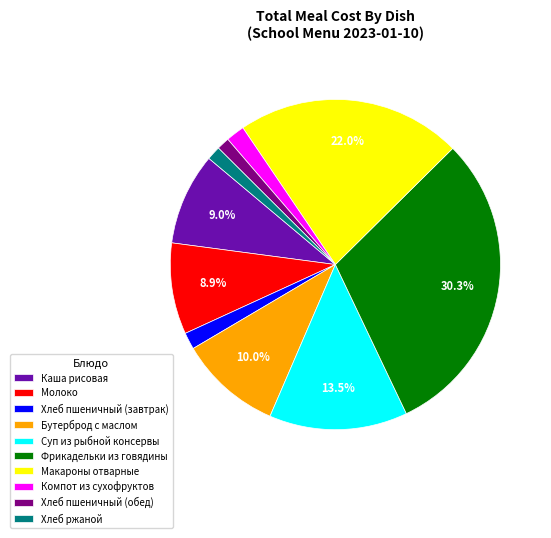

To the nearest percent, what is the combined percentage of Макароны отварные and Компот из сухофруктов?

24%